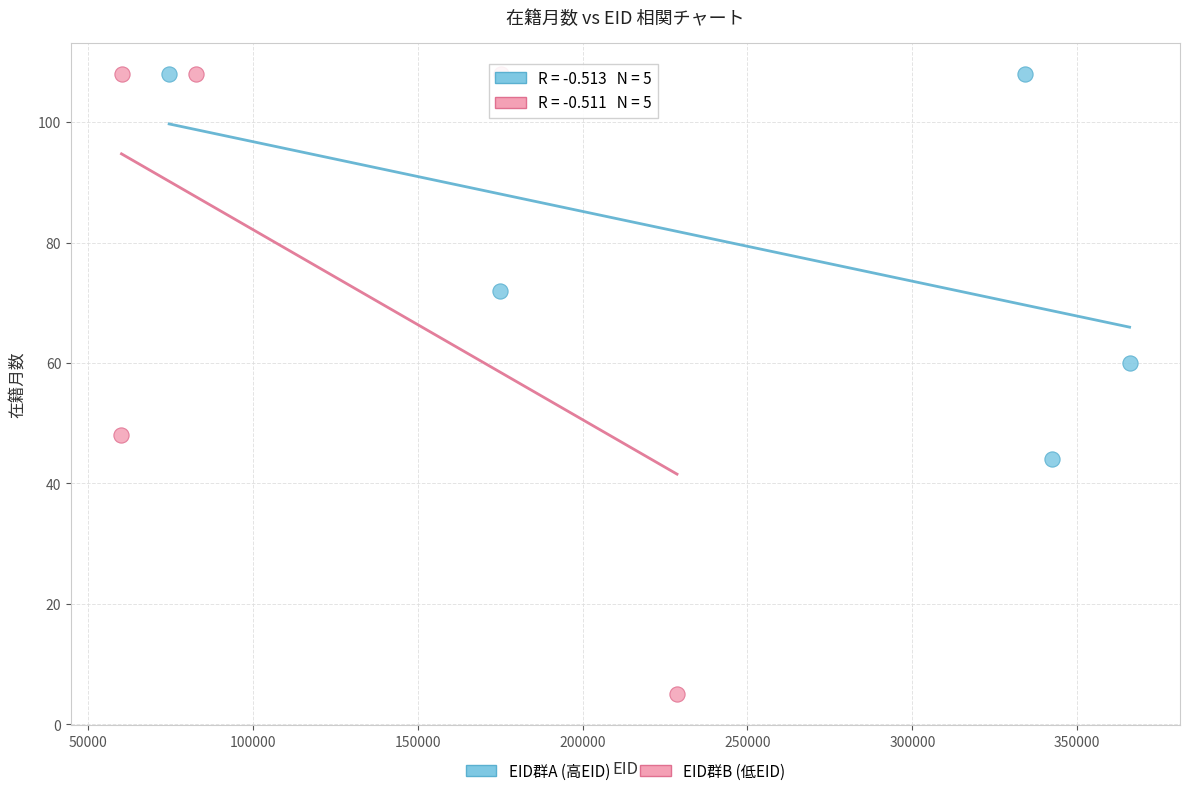

Which series has the largest Y range (max minus min)?

EID群B (低EID)